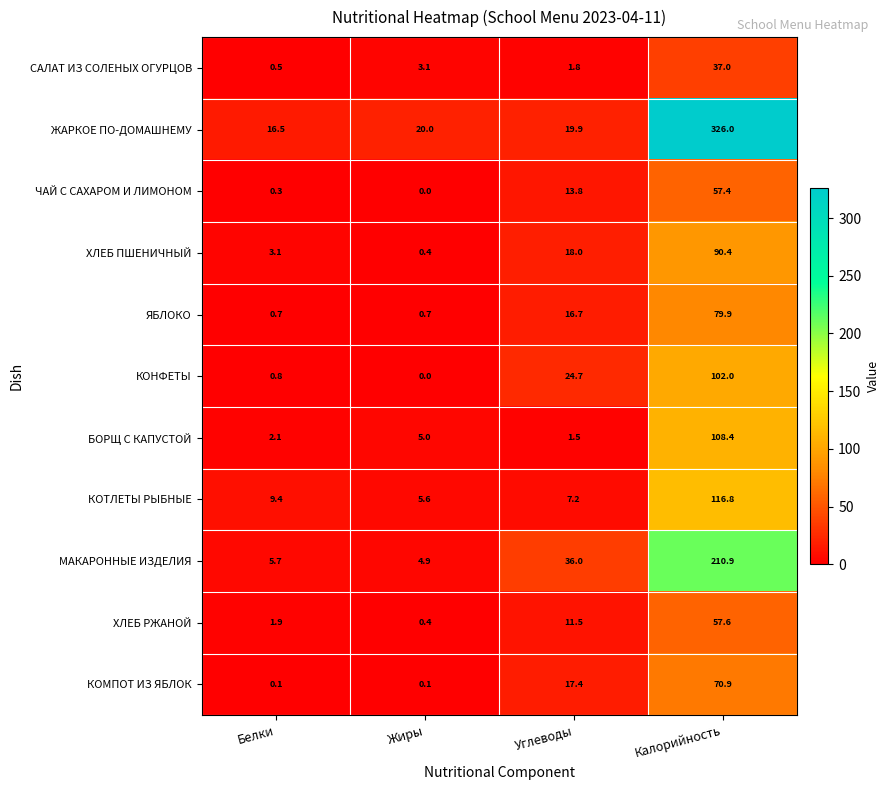

Rank the series by their maximum value, from lowest to highest.

САЛАТ ИЗ СОЛЕНЫХ ОГУРЦОВ, ЧАЙ С САХАРОМ И ЛИМОНОМ, ХЛЕБ РЖАНОЙ, КОМПОТ ИЗ ЯБЛОК, ЯБЛОКО, ХЛЕБ ПШЕНИЧНЫЙ, КОНФЕТЫ, БОРЩ С КАПУСТОЙ, КОТЛЕТЫ РЫБНЫЕ, МАКАРОННЫЕ ИЗДЕЛИЯ, ЖАРКОЕ ПО-ДОМАШНЕМУ